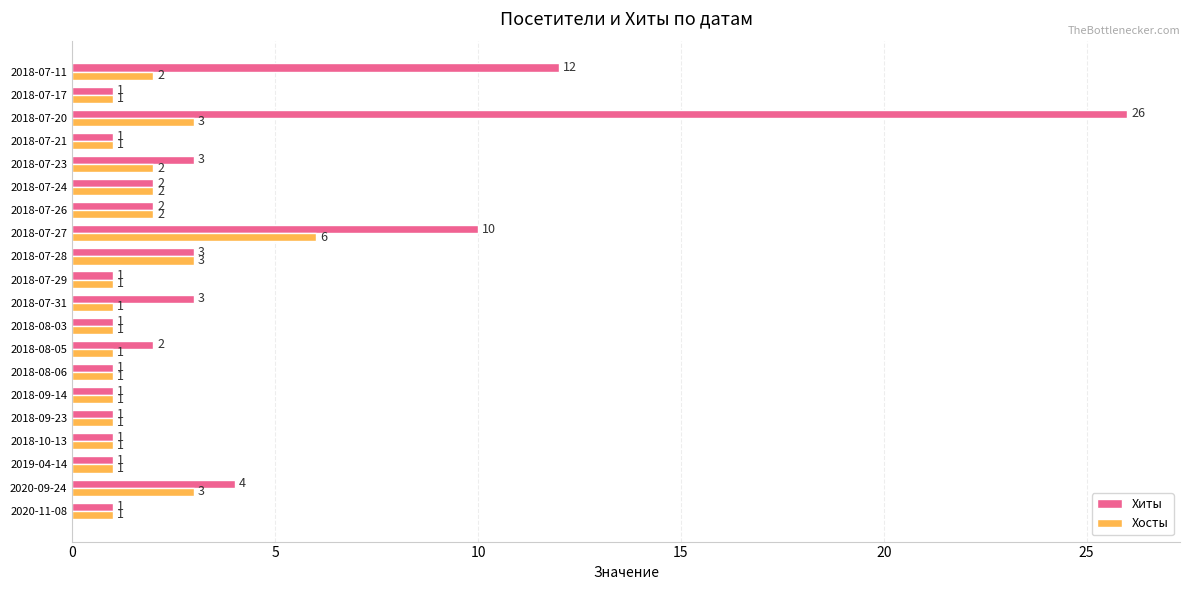

The value of Хиты at 2020-11-08 is 1. True or false?

True